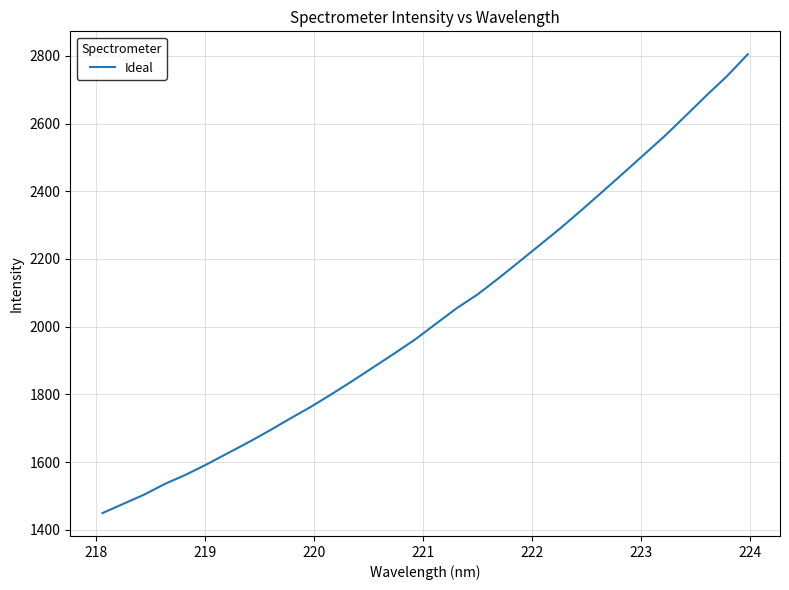

What is the greatest value displayed?

2804.8